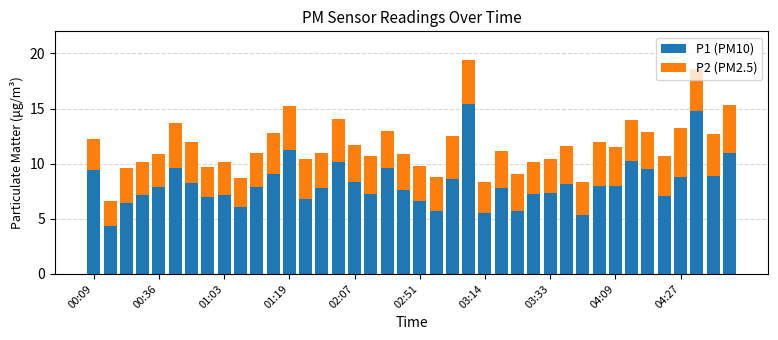

What is the maximum value for P1 (PM10)?

15.4